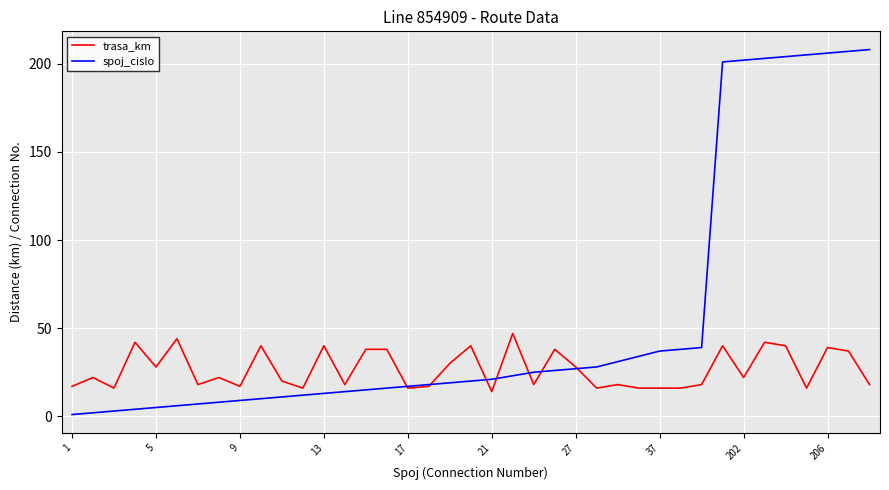

What is the greatest value displayed?

208